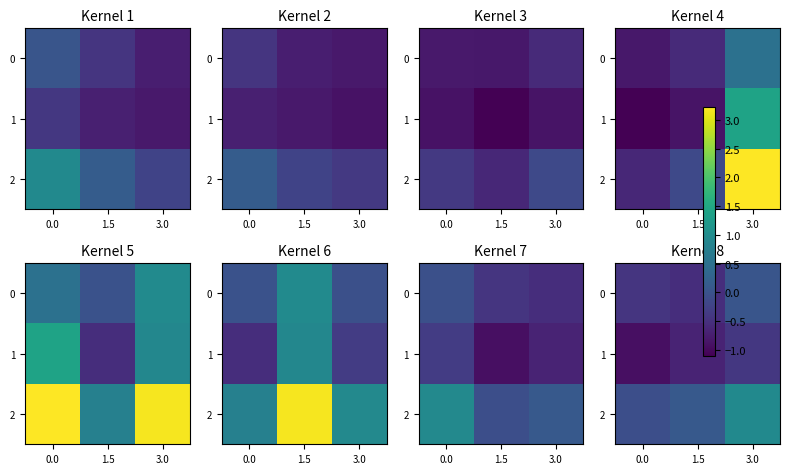

Count the number of data series in this chart.

3